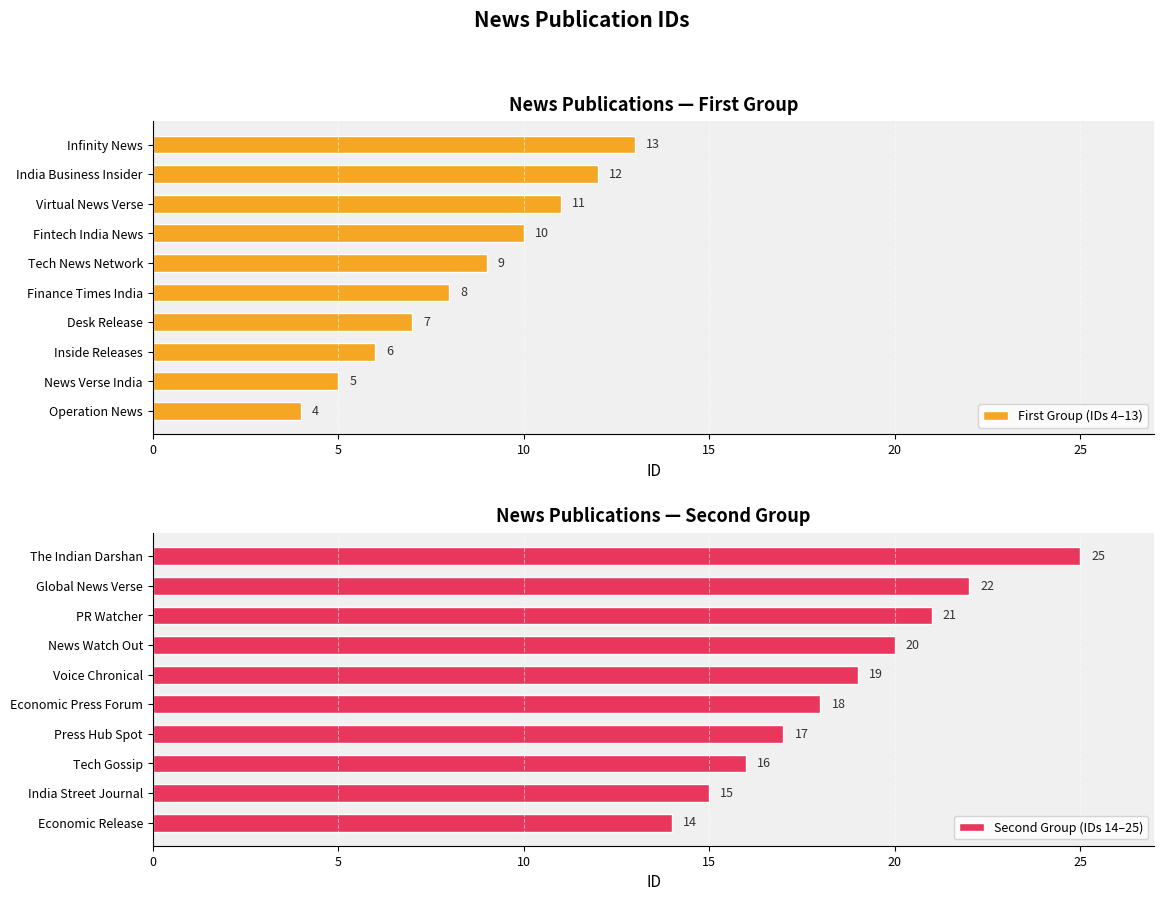

What is the maximum value shown in the chart?

25